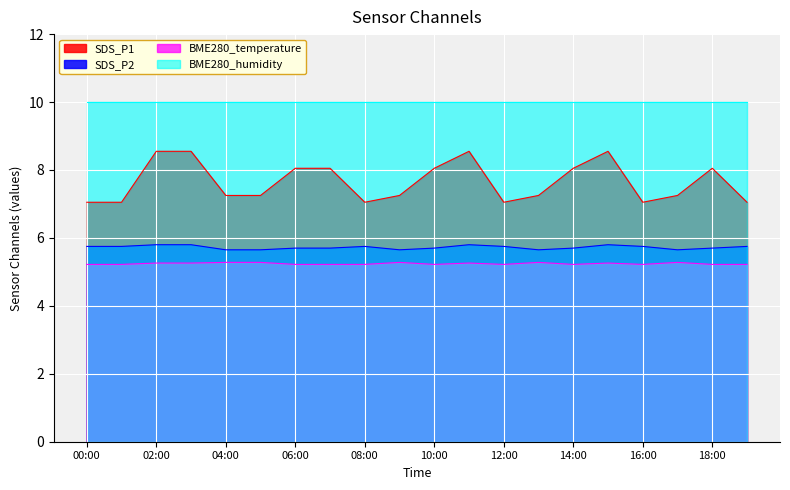

What is the minimum value for BME280_humidity?

10.0